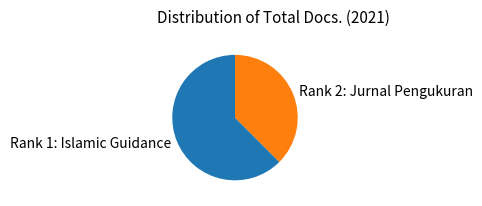

The Rank 1: Islamic Guidance slice represents 62% of the pie. True or false?

True